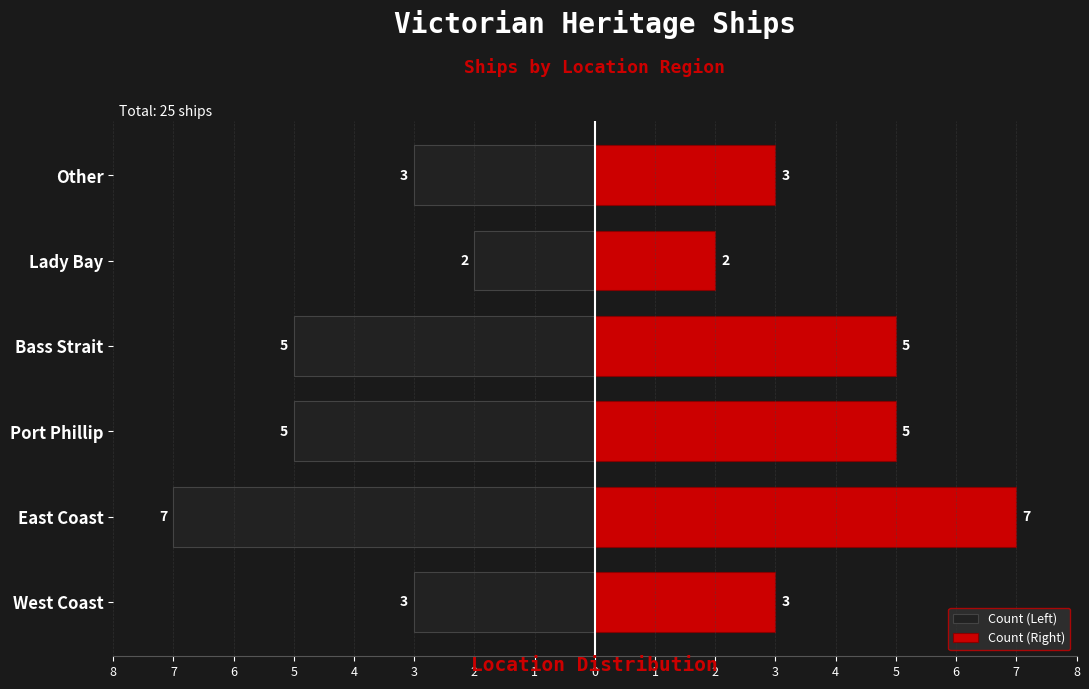

Is the value of Count (Left) at Port Phillip greater than the value of Count (Right) at Port Phillip?

No